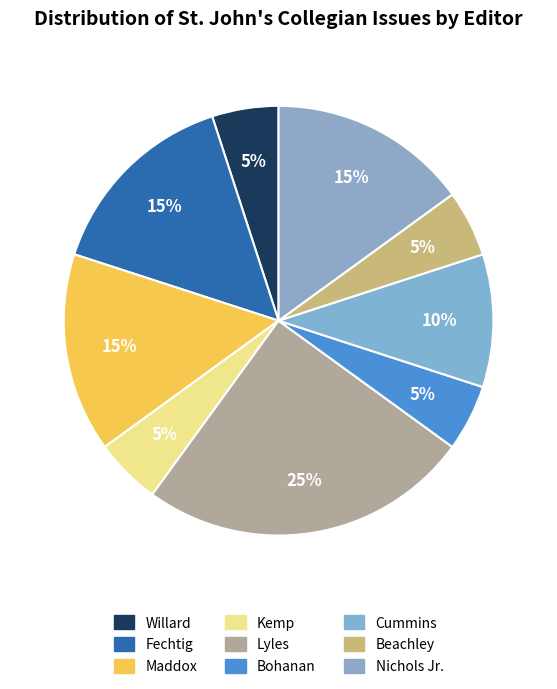

Count the number of slices in the pie.

9